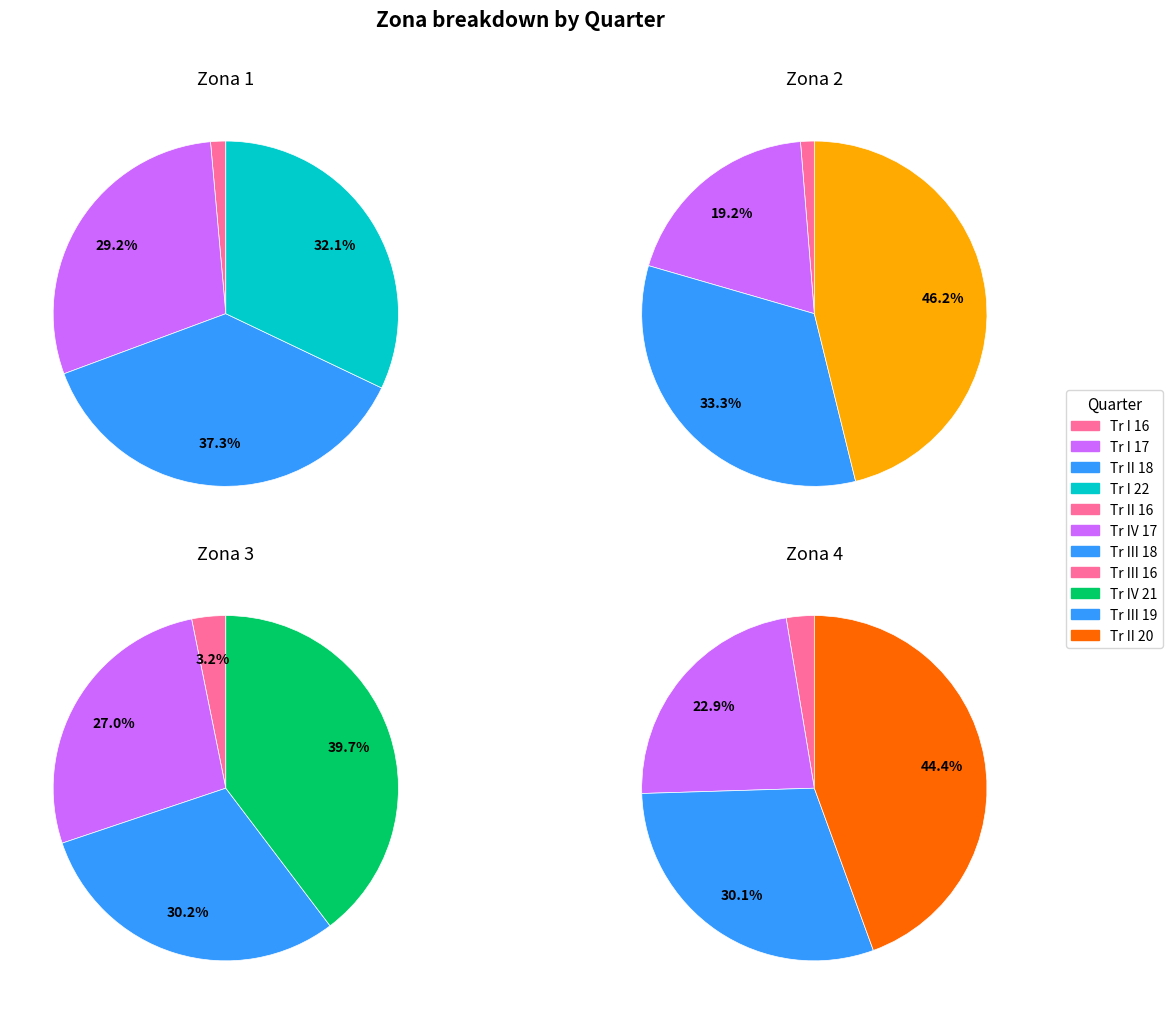

Is Zona 2 the majority of the pie?

No